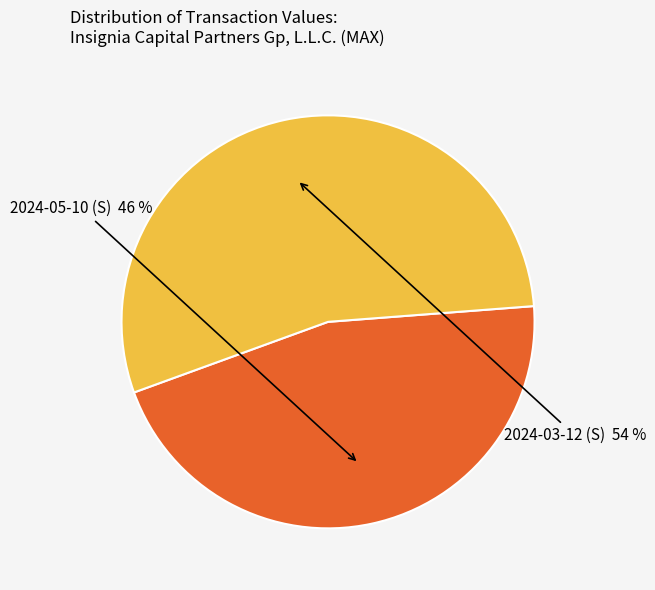

Is there any slice that represents more than half of the pie?

Yes